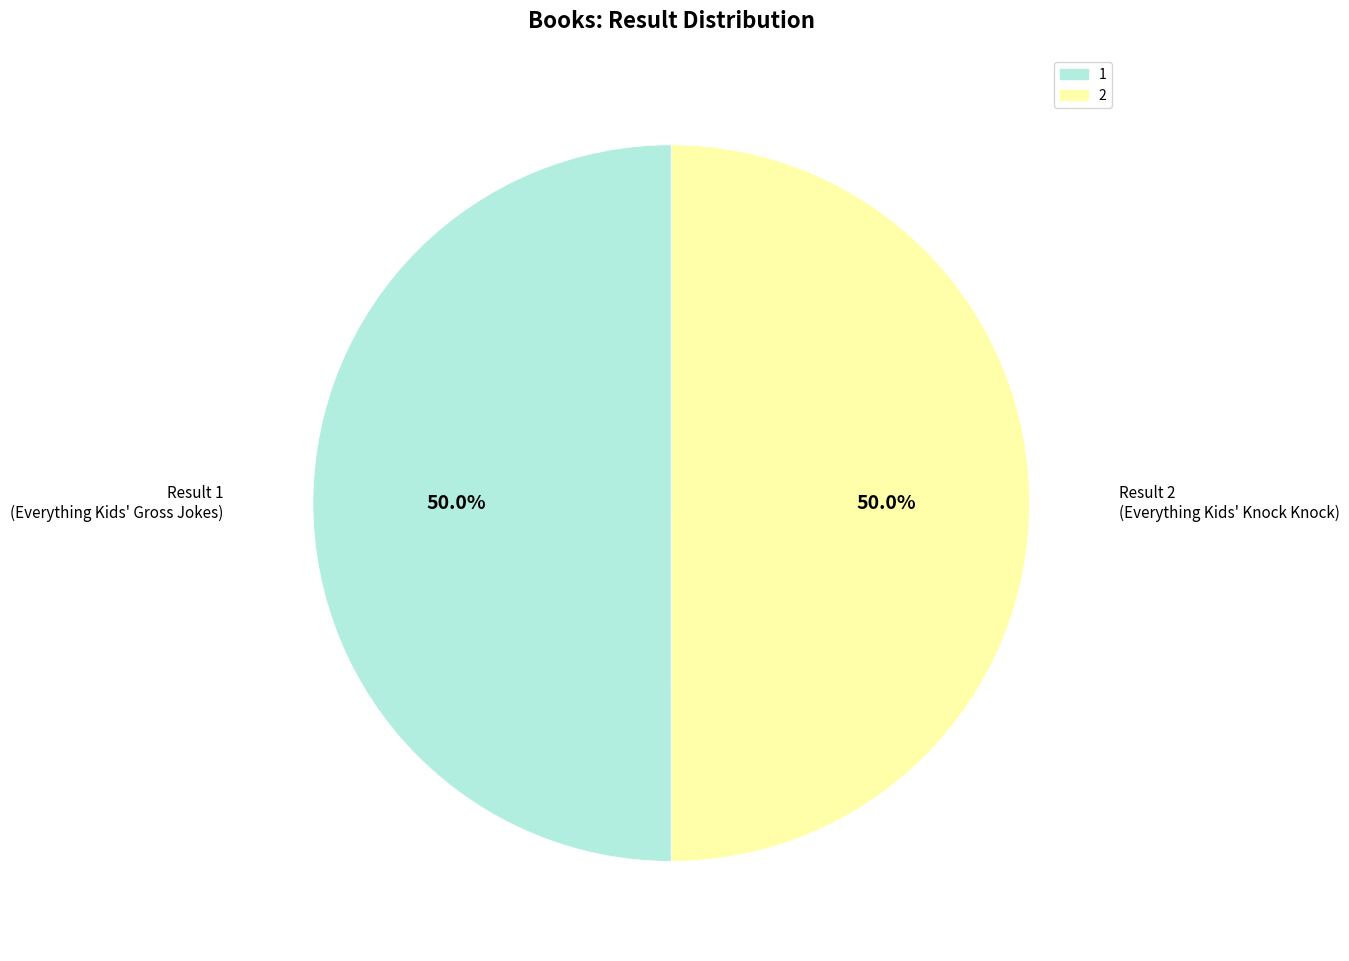

Is it true that 1 is 35% of the pie?

False